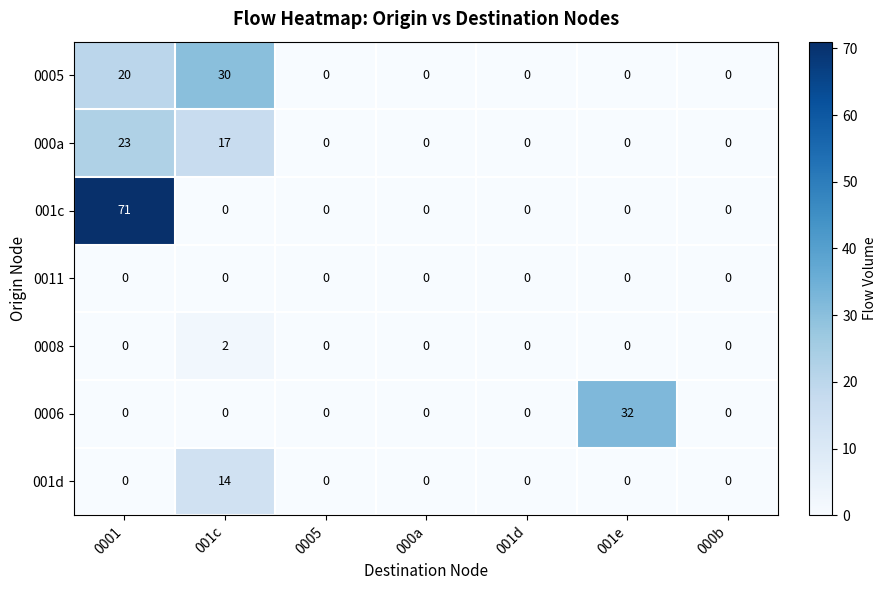

How many distinct data groups are displayed?

7